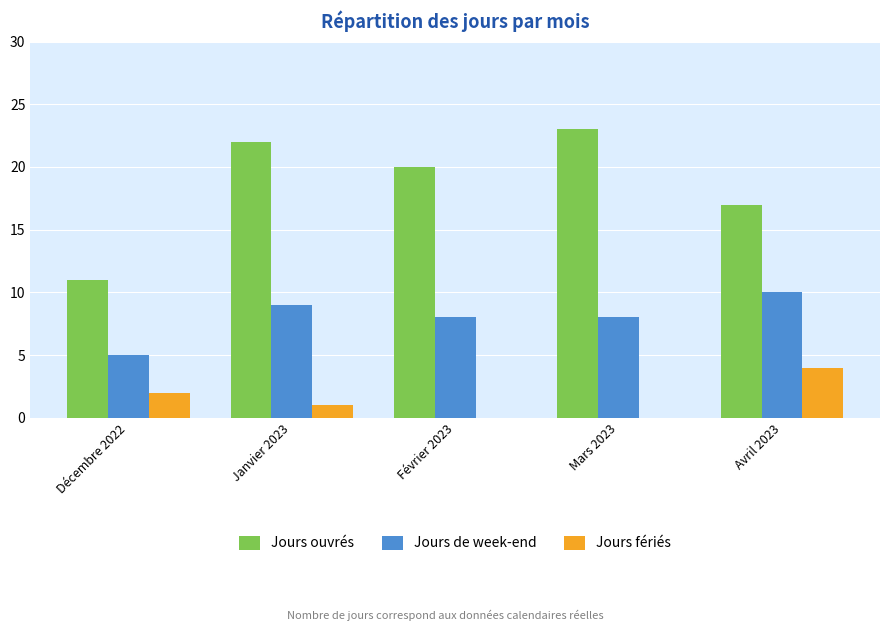

Which category has the highest value across all series?

Mars 2023